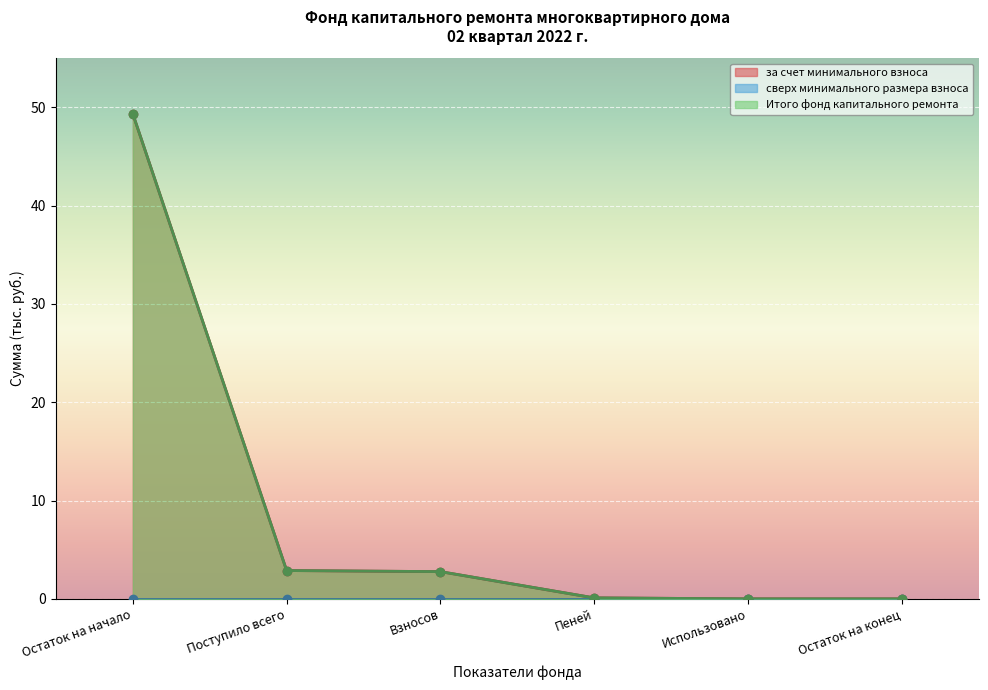

Which series has the largest range (max minus min)?

за счет минимального взноса